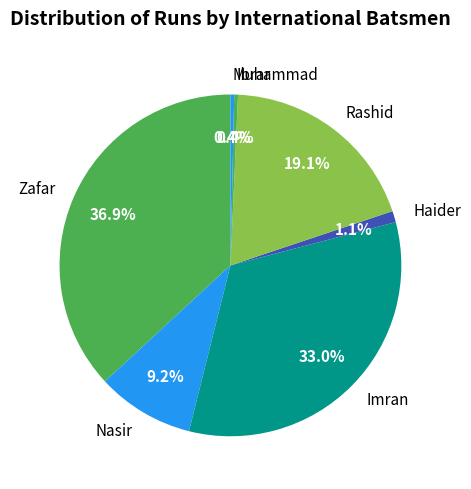

Does Nasir represent more than half of the total?

No